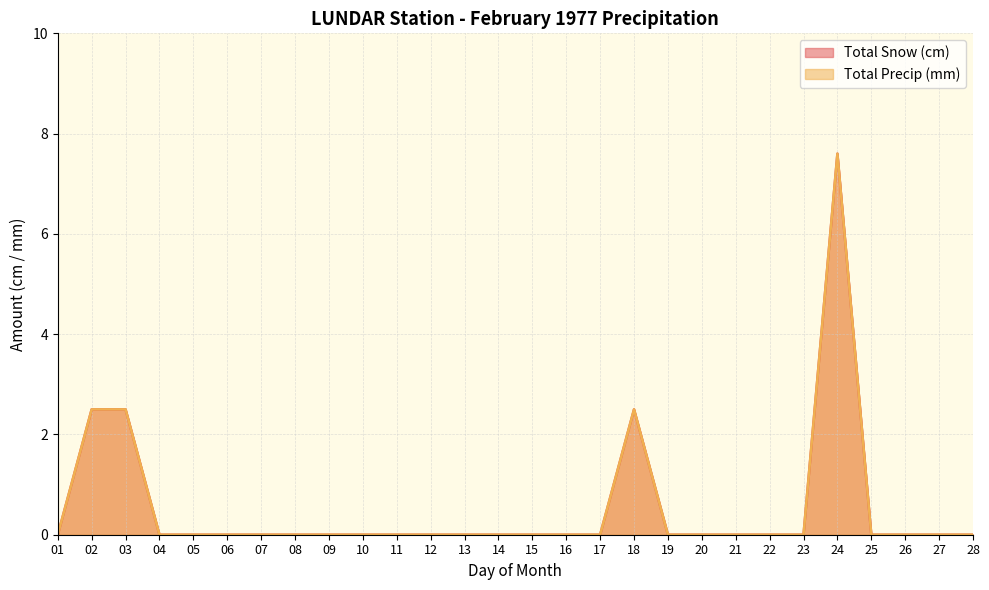

Reading left to right, what are all the values shown in this chart?

Total Snow (cm): 0.0	2.5	2.5	0.0	0.0	0.0	0.0	0.0	0.0	0.0	0.0	0.0	0.0	0.0	0.0	0.0	0.0	2.5	0.0	0.0	0.0	0.0	0.0	7.6	0.0	0.0	0.0	0.0
Total Precip (mm): 0.0	2.5	2.5	0.0	0.0	0.0	0.0	0.0	0.0	0.0	0.0	0.0	0.0	0.0	0.0	0.0	0.0	2.5	0.0	0.0	0.0	0.0	0.0	7.6	0.0	0.0	0.0	0.0